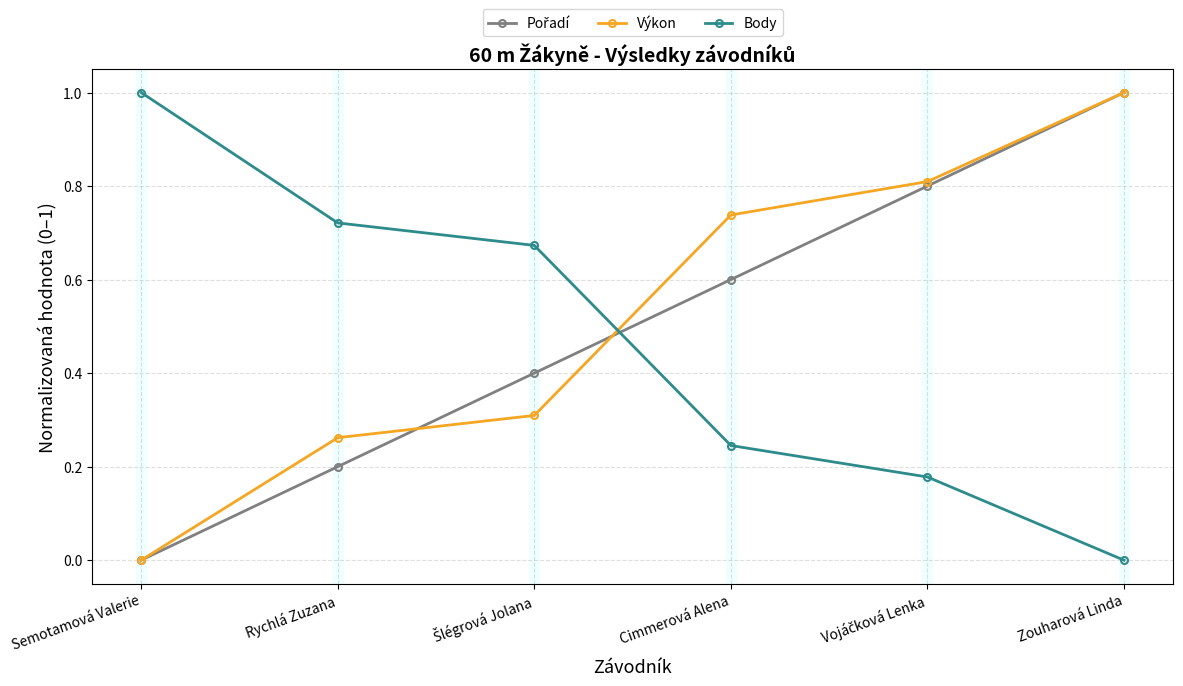

True or false: Body has a value of 0.3 at Rychlá Zuzana.

False